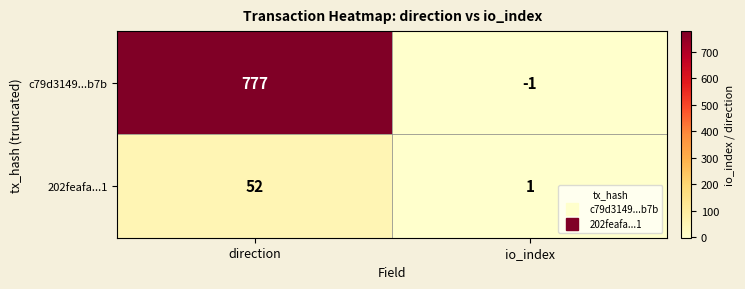

What is the greatest value displayed?

777